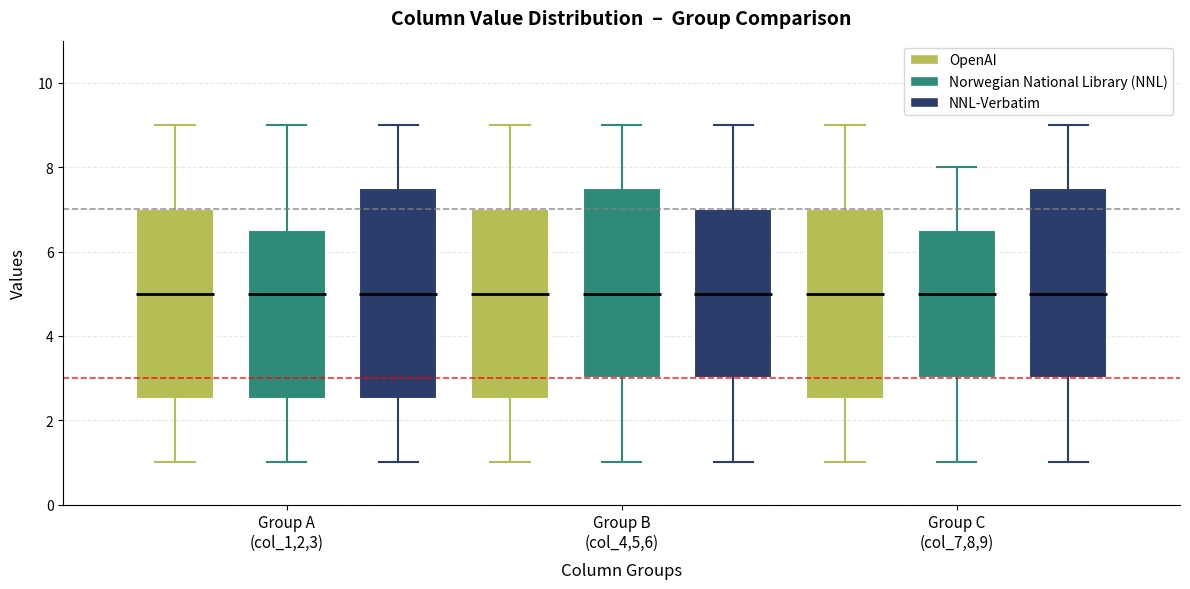

Reading left to right, read every box against the y-axis: the position of its median line, the range the box covers, and the ends of its whiskers. The values are not printed on the chart, so give them approximately, as read against the axis.

Group A (col_1,2,3) (OpenAI): median 5.0, box 2.6 to 7.0, whiskers 1.0 to 9.0
Group A (col_1,2,3) (Norwegian National Library (NNL)): median 5.0, box 2.6 to 6.6, whiskers 1.0 to 9.0
Group A (col_1,2,3) (NNL-Verbatim): median 5.0, box 2.6 to 7.6, whiskers 1.0 to 9.0
Group B (col_4,5,6) (OpenAI): median 5.0, box 2.6 to 7.0, whiskers 1.0 to 9.0
Group B (col_4,5,6) (Norwegian National Library (NNL)): median 5.0, box 3.0 to 7.6, whiskers 1.0 to 9.0
Group B (col_4,5,6) (NNL-Verbatim): median 5.0, box 3.0 to 7.0, whiskers 1.0 to 9.0
Group C (col_7,8,9) (OpenAI): median 5.0, box 2.6 to 7.0, whiskers 1.0 to 9.0
Group C (col_7,8,9) (Norwegian National Library (NNL)): median 5.0, box 3.0 to 6.6, whiskers 1.0 to 8.0
Group C (col_7,8,9) (NNL-Verbatim): median 5.0, box 3.0 to 7.6, whiskers 1.0 to 9.0